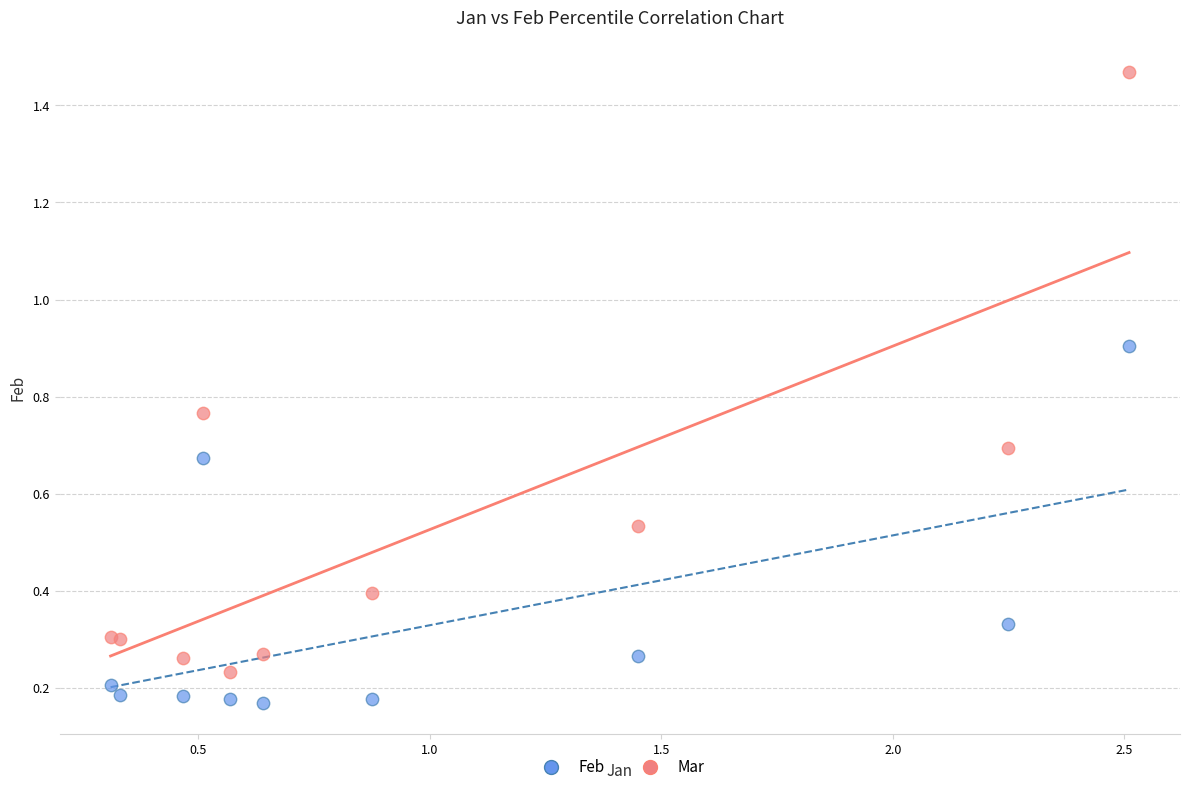

Which series contains the highest Y value?

Mar